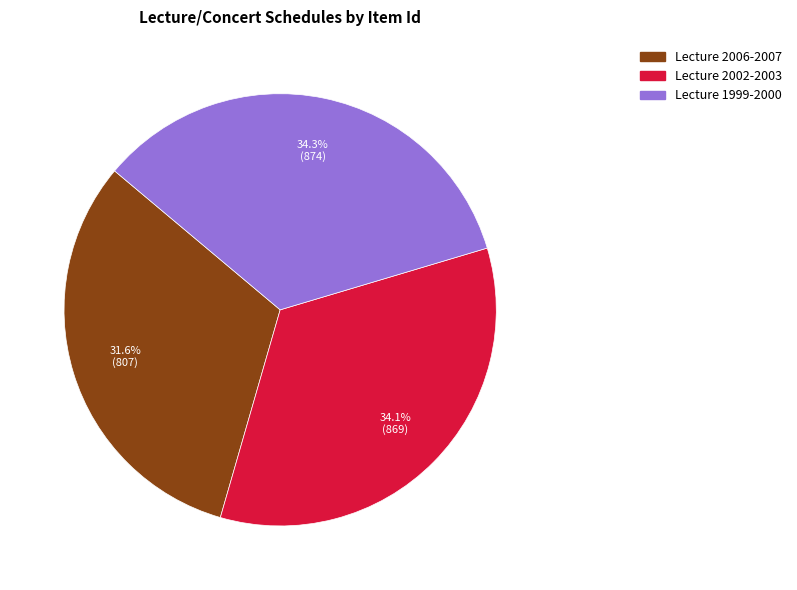

Is there a majority slice in this chart?

No